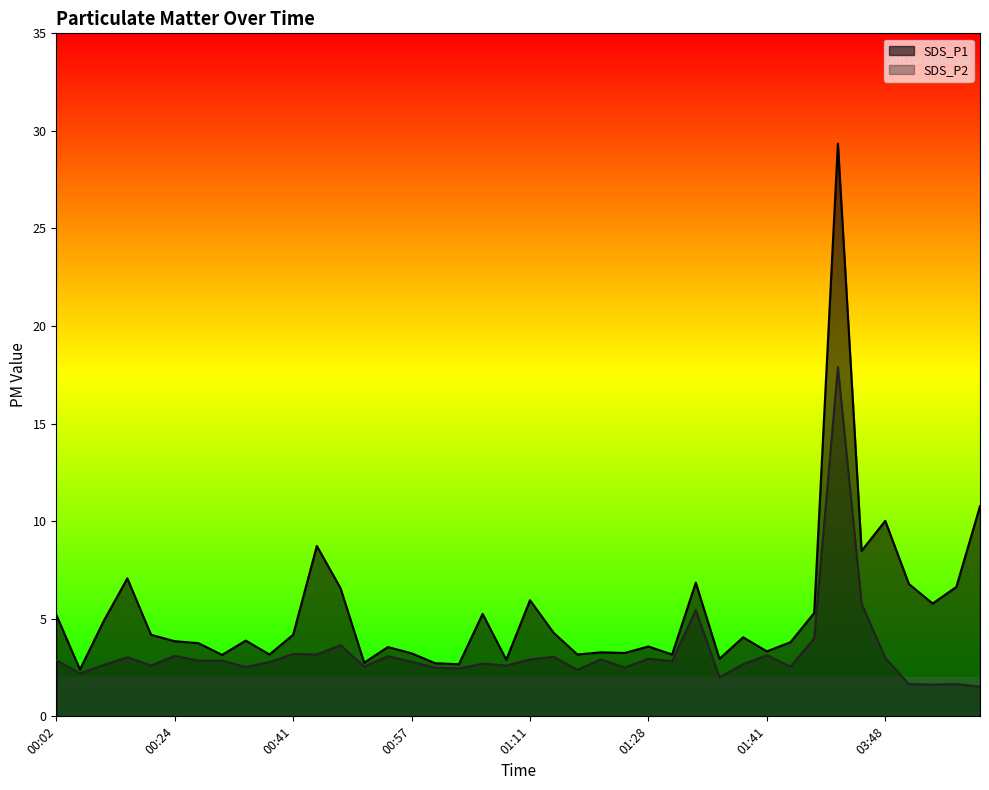

How many values in the SDS_P2 series are below 2?

4